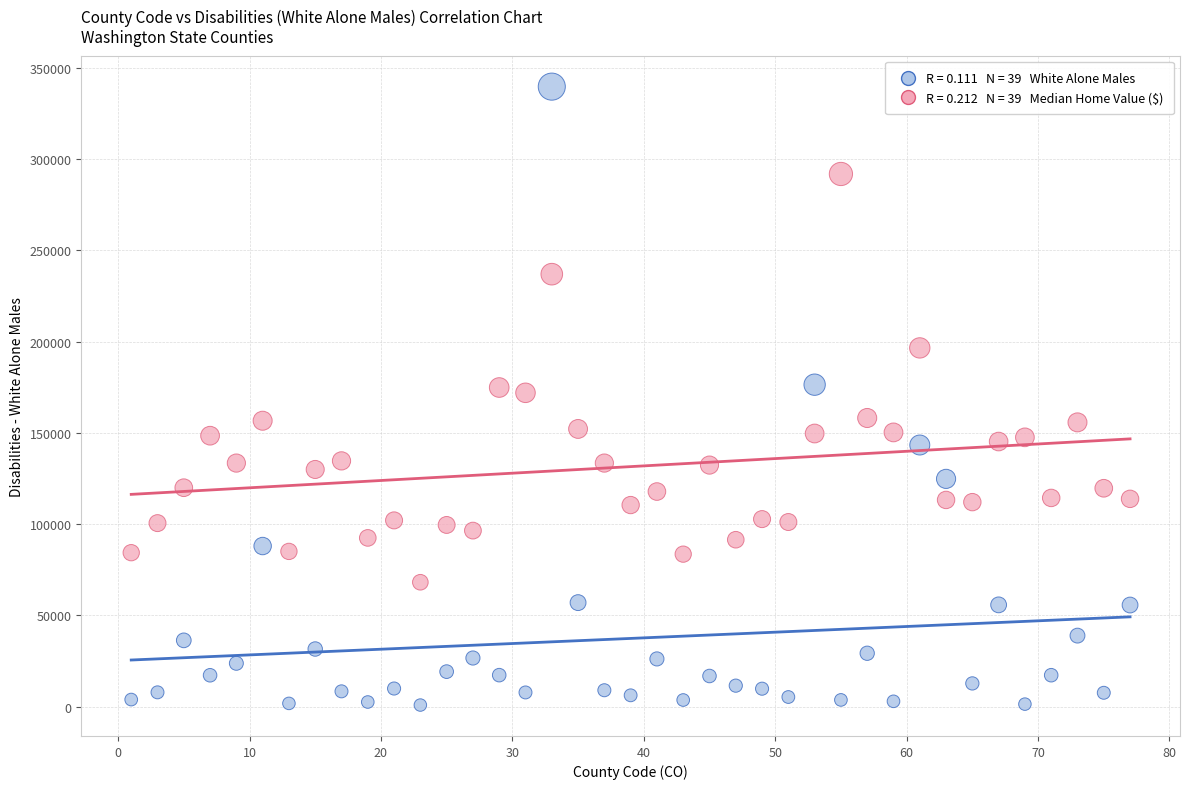

Across all data points, what is the range of X values (max minus min)?

76